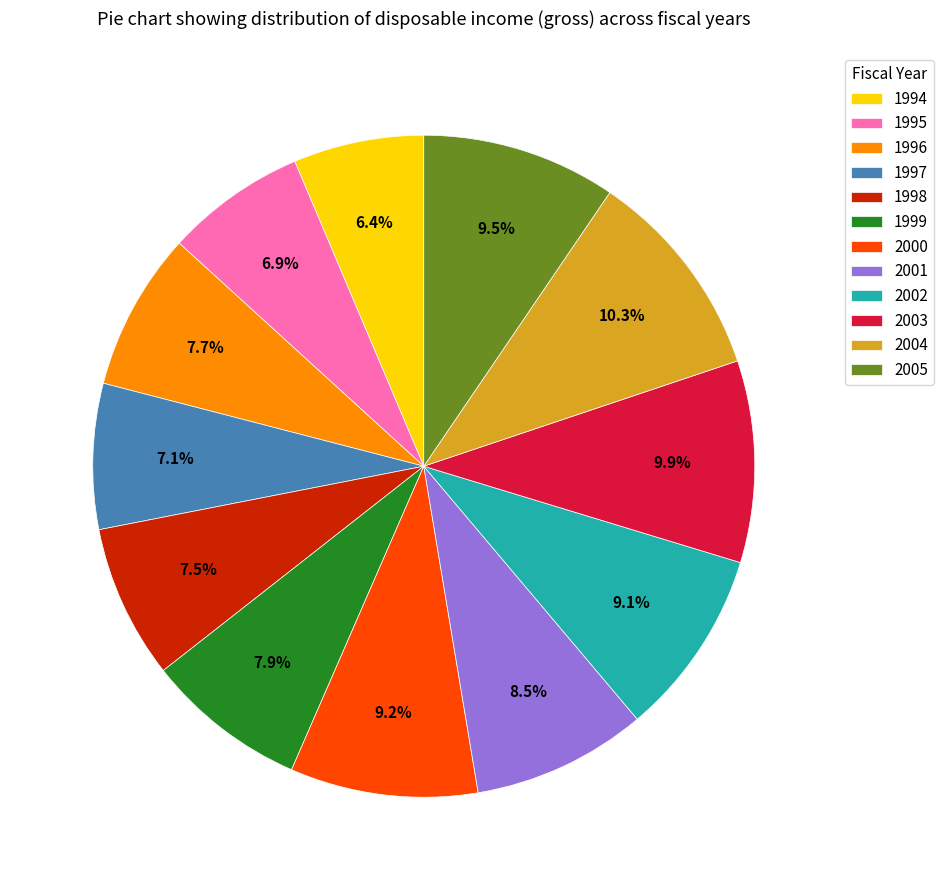

Between 2005 and 2001, which is larger?

2005